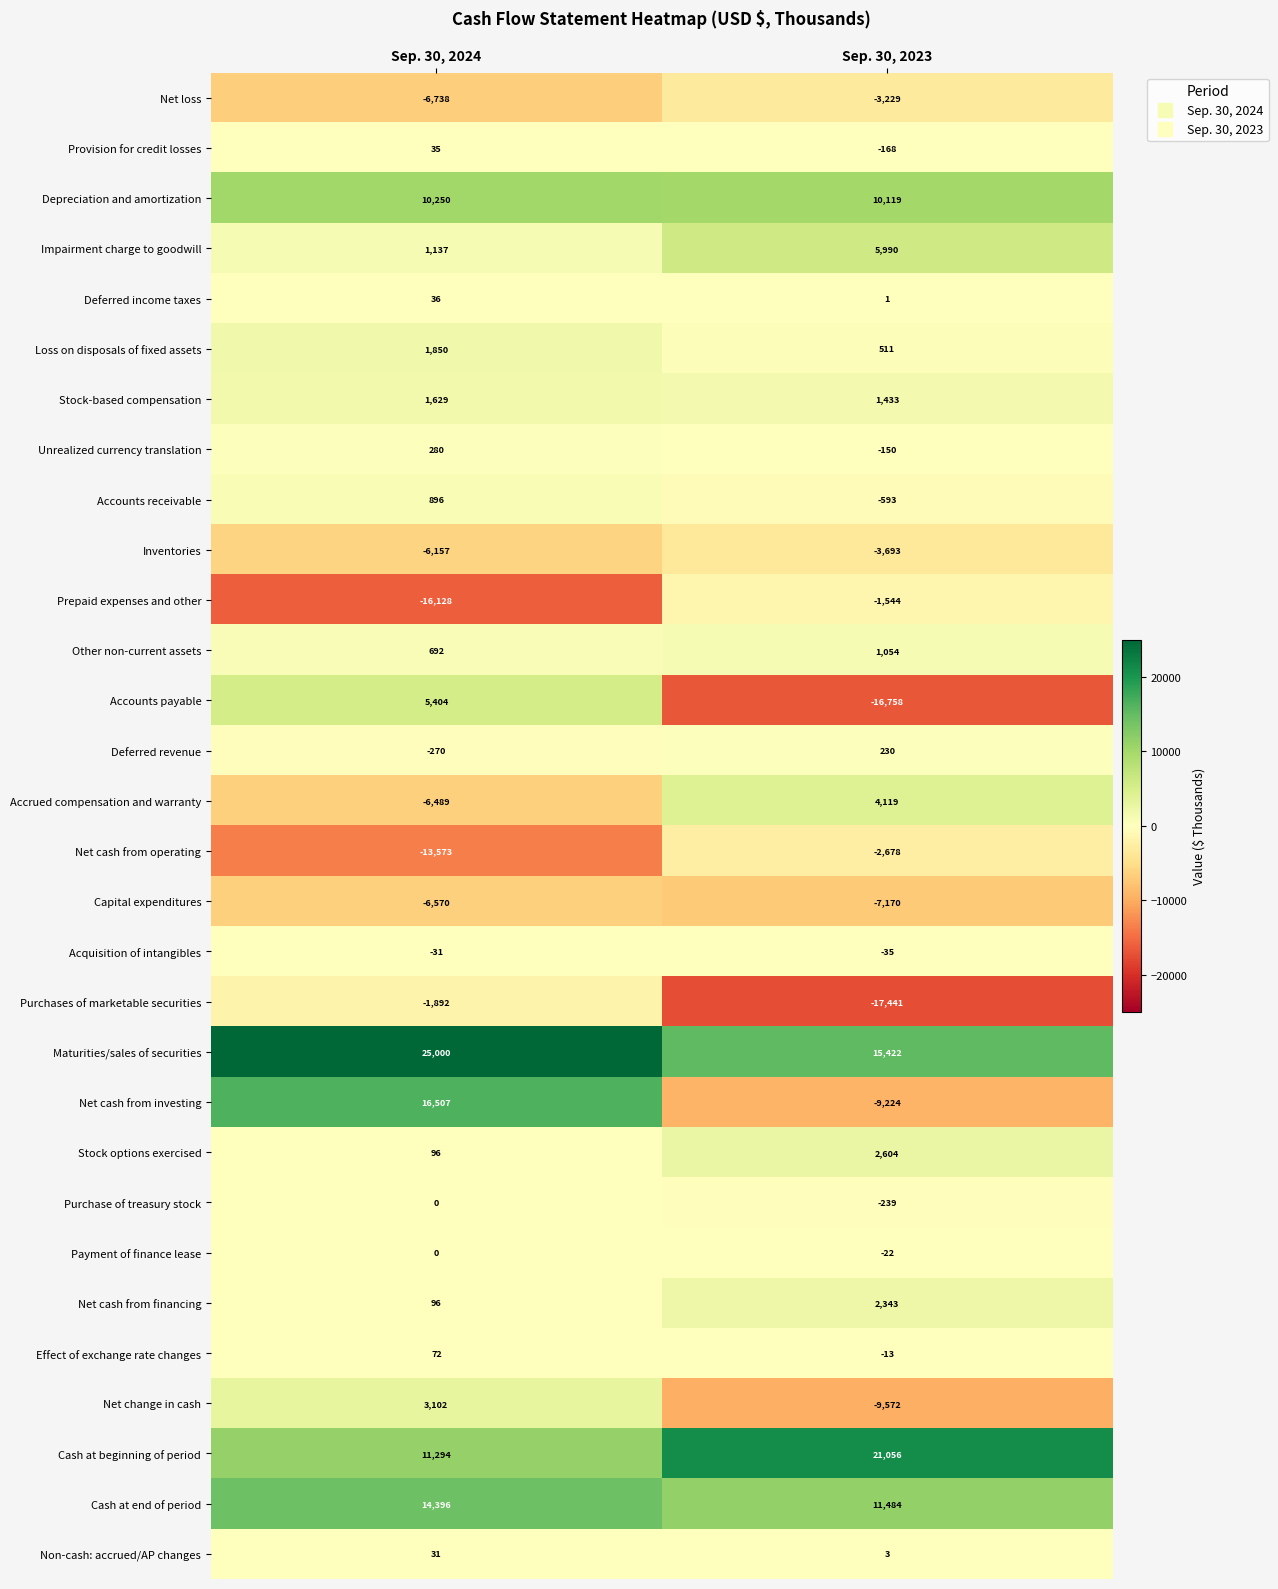

What is the maximum value shown in the chart?

25000